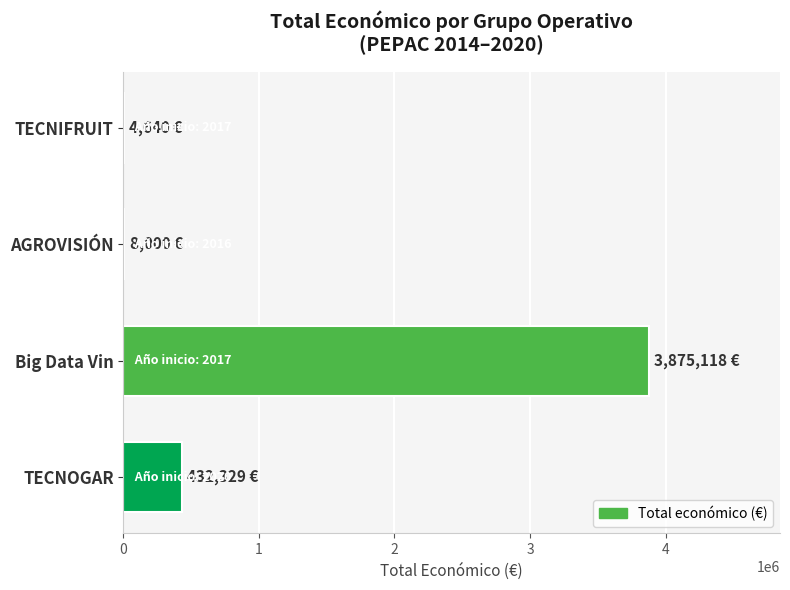

Is it true that the value at Big Data Vin is 3875118?

True